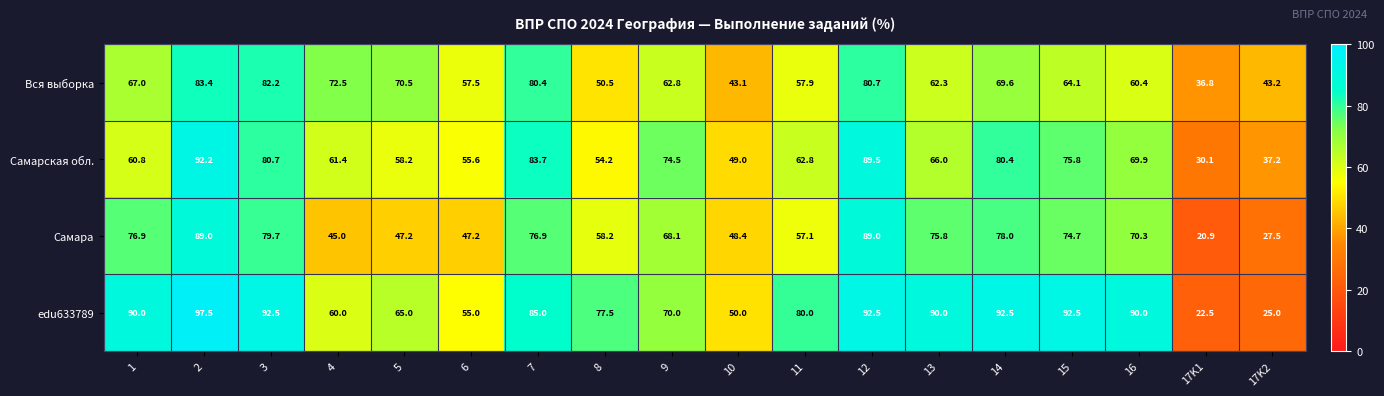

What is the difference between the maximum and minimum values in the Самарская обл. series?

62.1